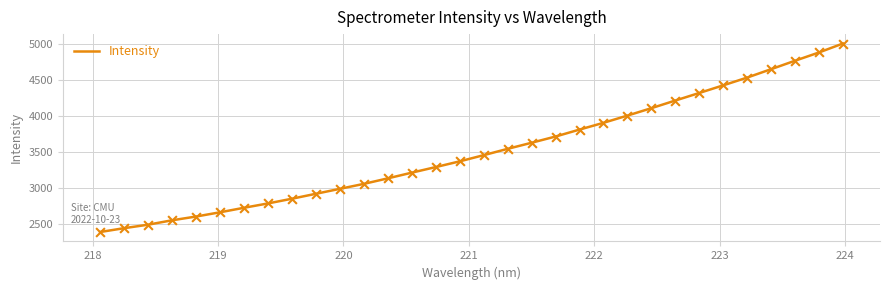

What is the difference between the maximum and minimum values?

2627.8